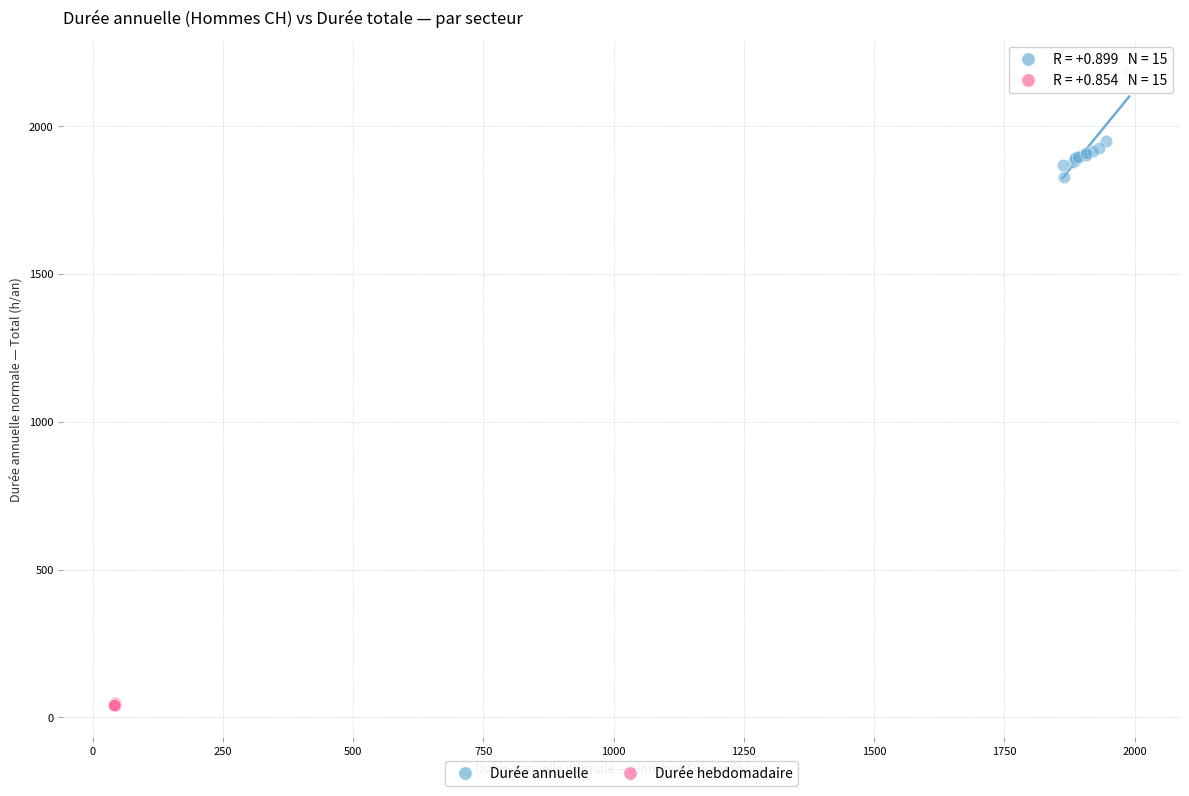

What are all the series names shown in the legend?

Durée annuelle, Durée hebdomadaire